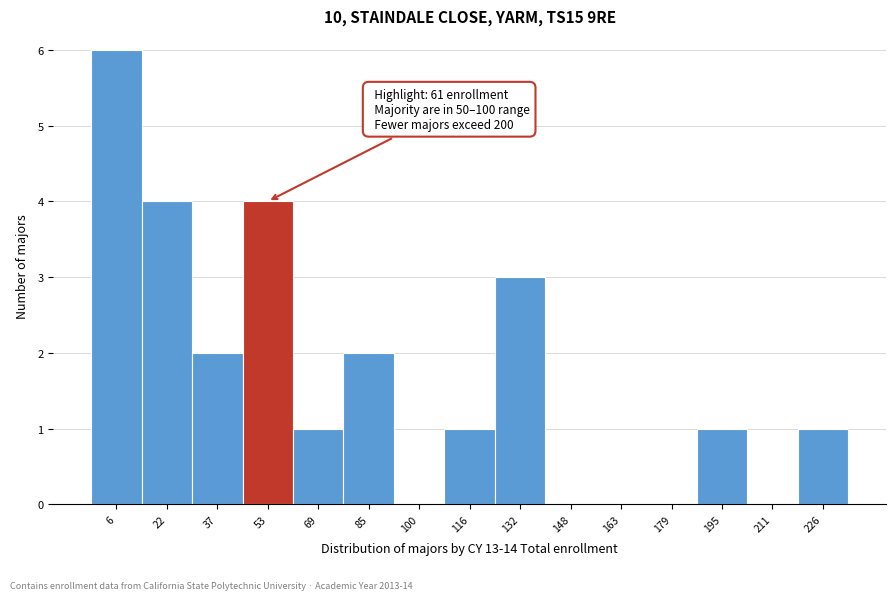

Reading left to right, transcribe all the data shown in this chart.

6=6	22=4	37=2	53=4	69=1	85=2	100=0	116=1	132=3	148=0	163=0	179=0	195=1	211=0	226=1